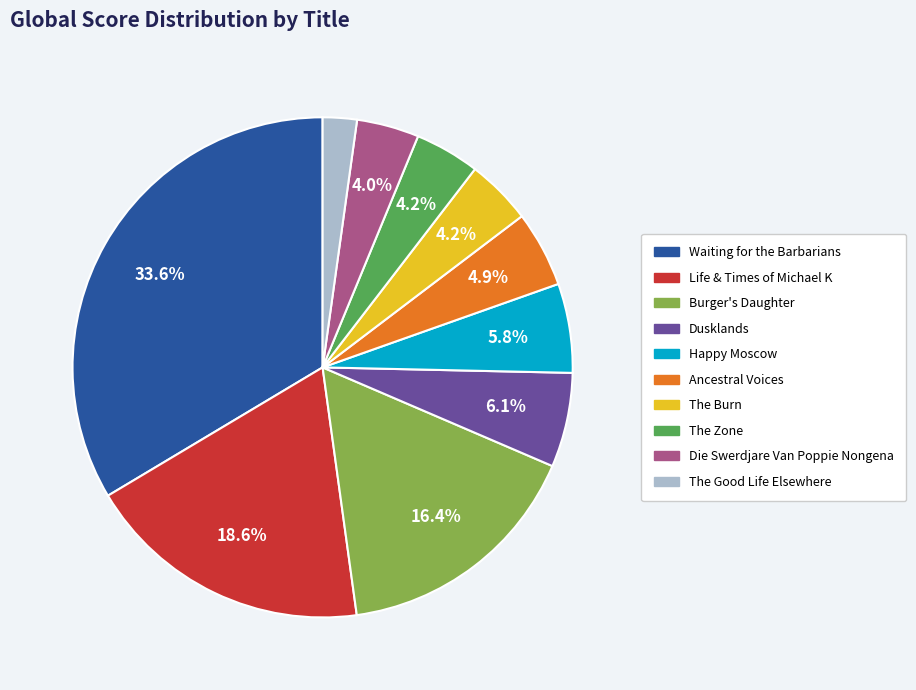

To the nearest percent, what is the combined percentage of Dusklands and Life & Times of Michael K?

25%